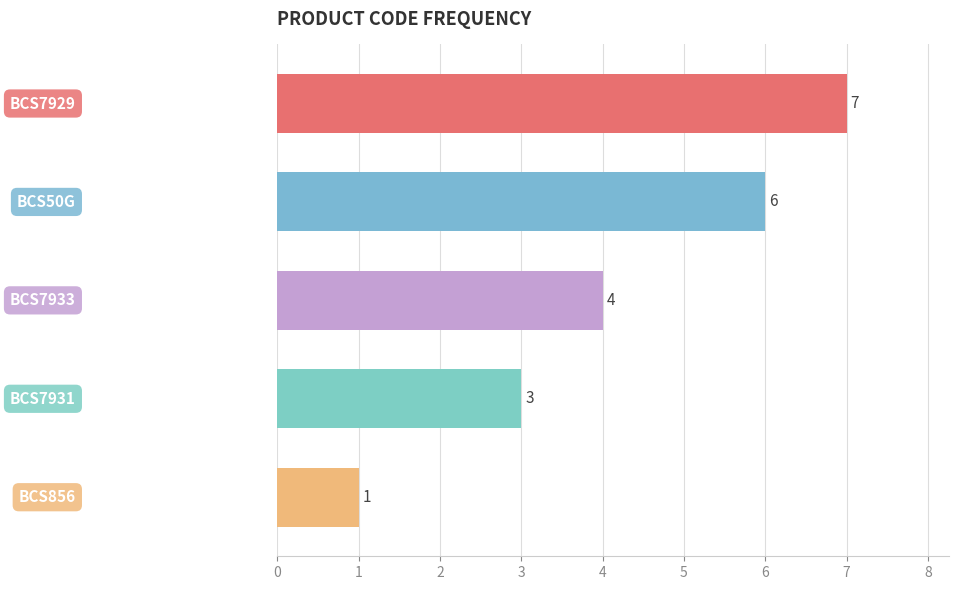

Count the values in the range 3 to 6.

3